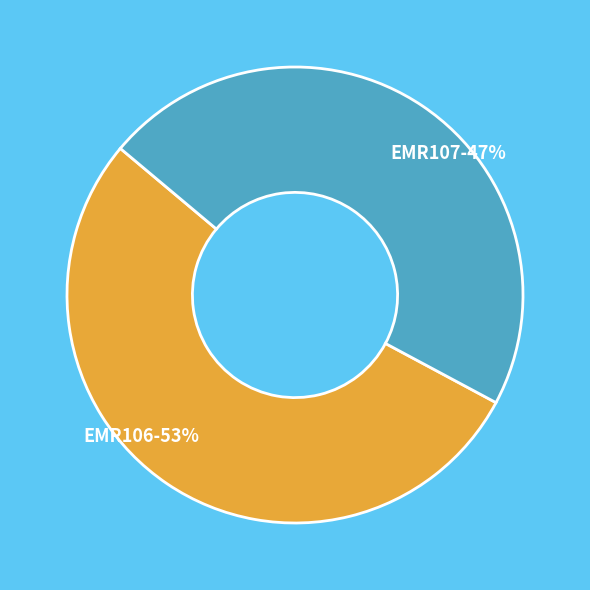

To the nearest percent, what is the combined percentage of EMR107-47% and EMR106-53%?

100%